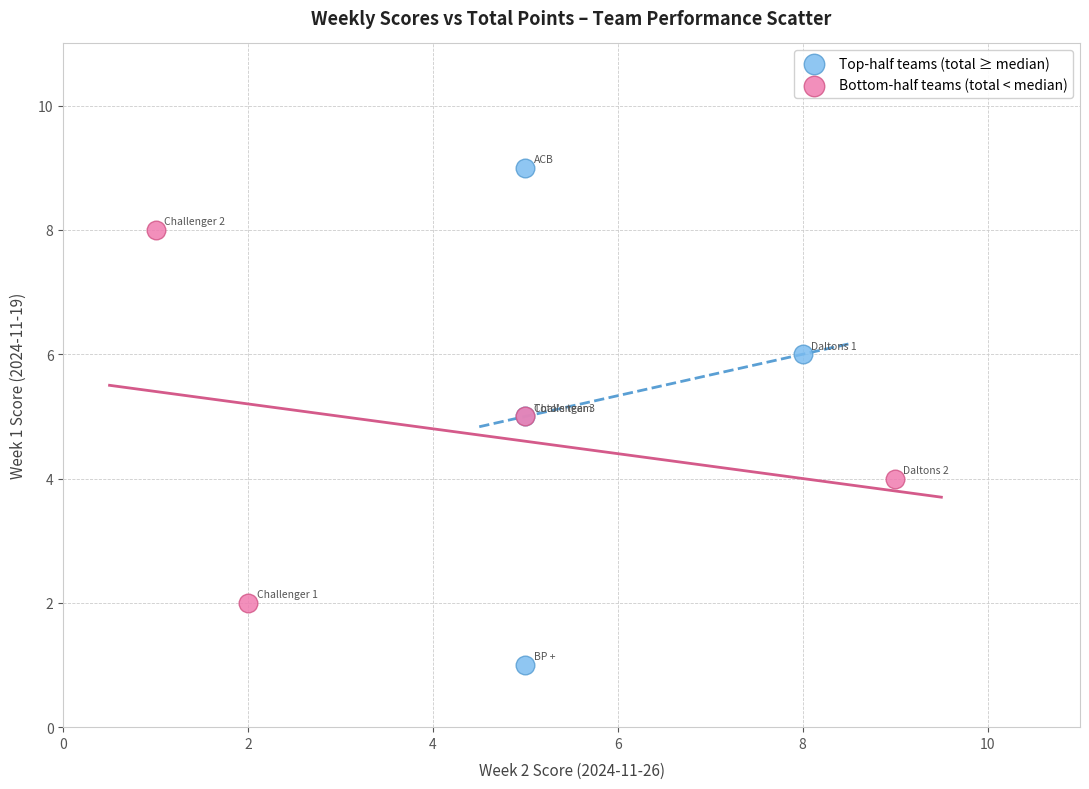

Which series contains the highest Y value?

Top-half teams (total ≥ median)